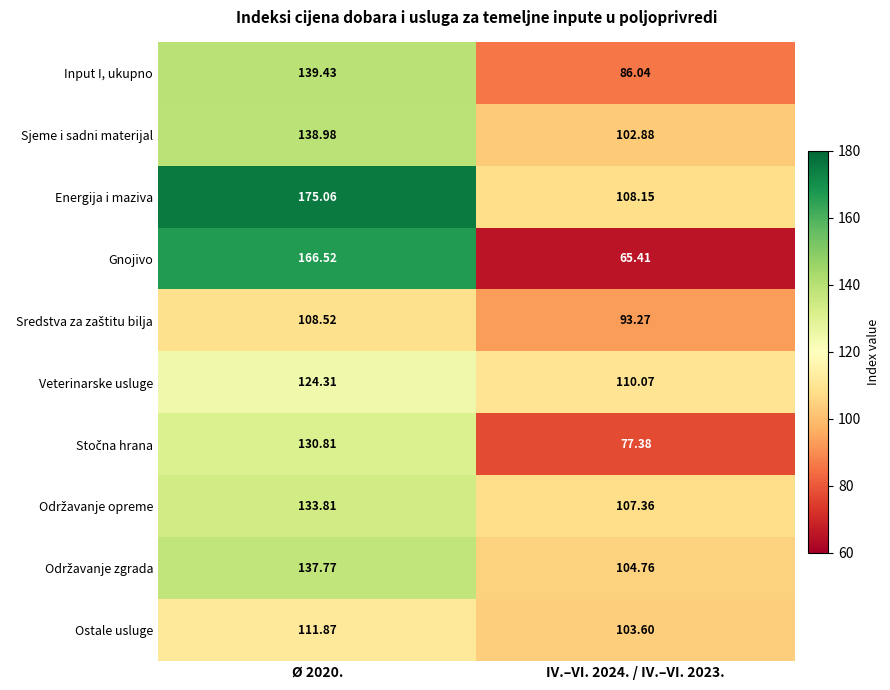

At which category is the sum across all series the highest?

Ø 2020.